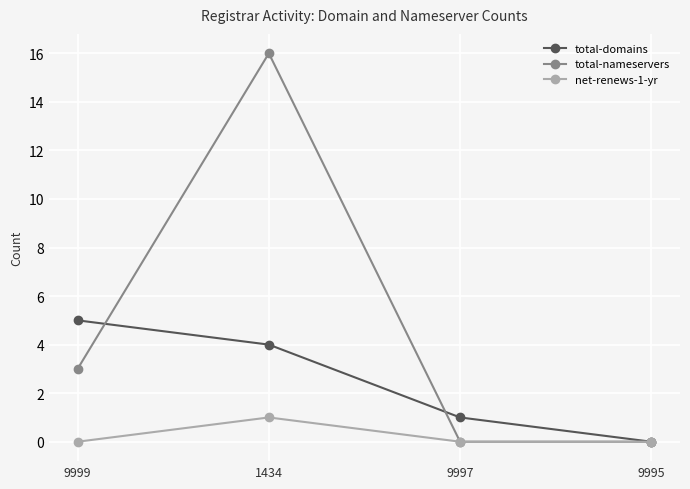

The total-nameservers series shows 3 at 9999. True or false?

True